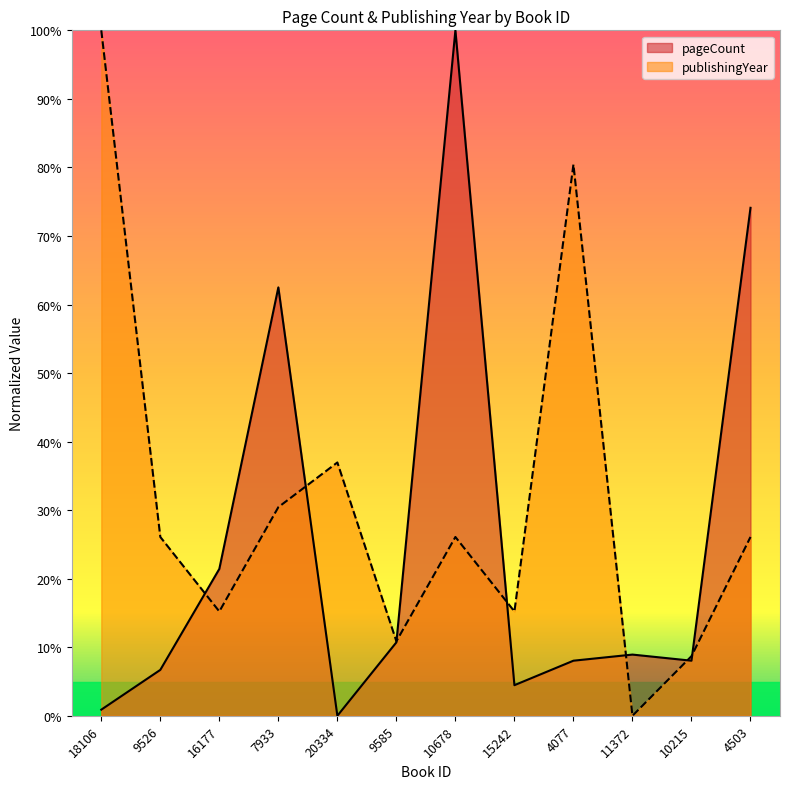

How many series are shown in this chart?

2